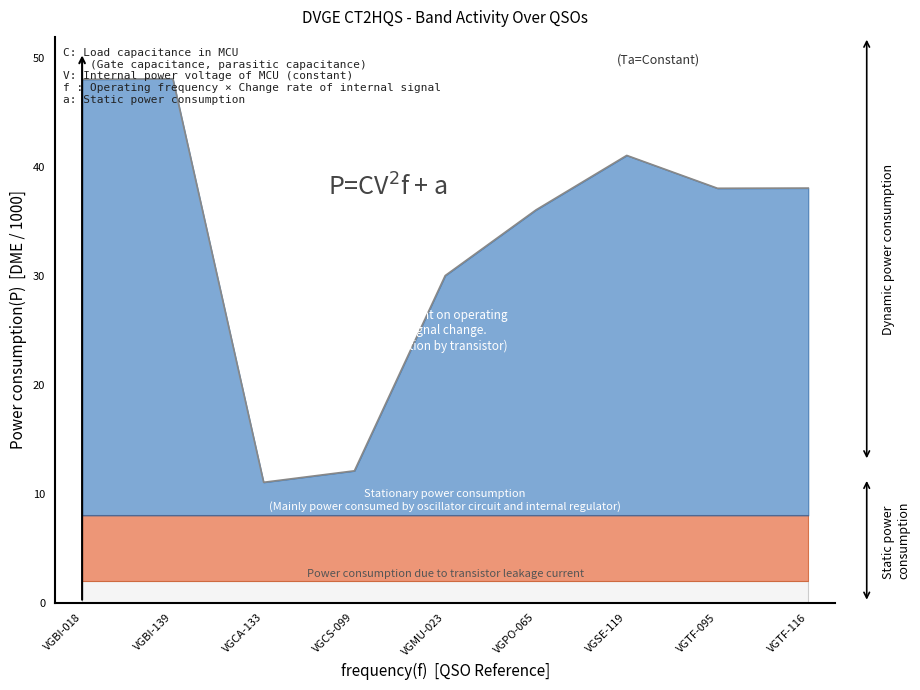

What is the total value across all series at VGCS-099?

12.1